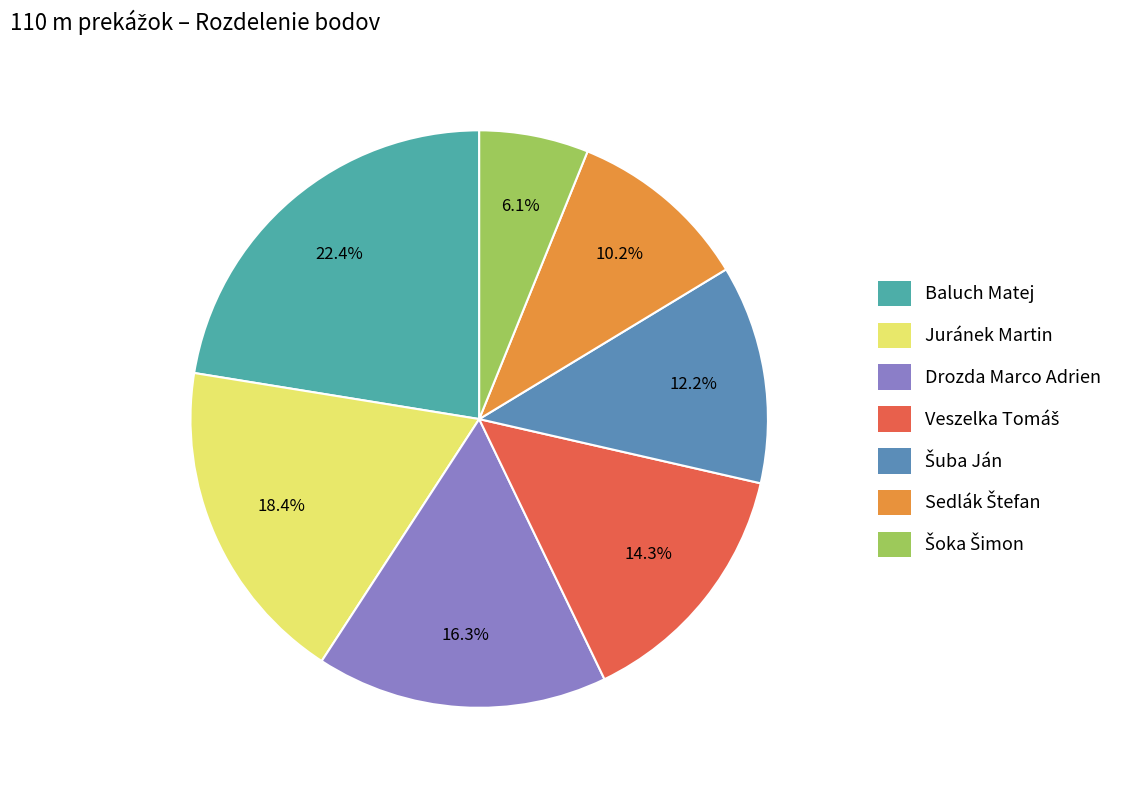

How many segments does this pie chart have?

7